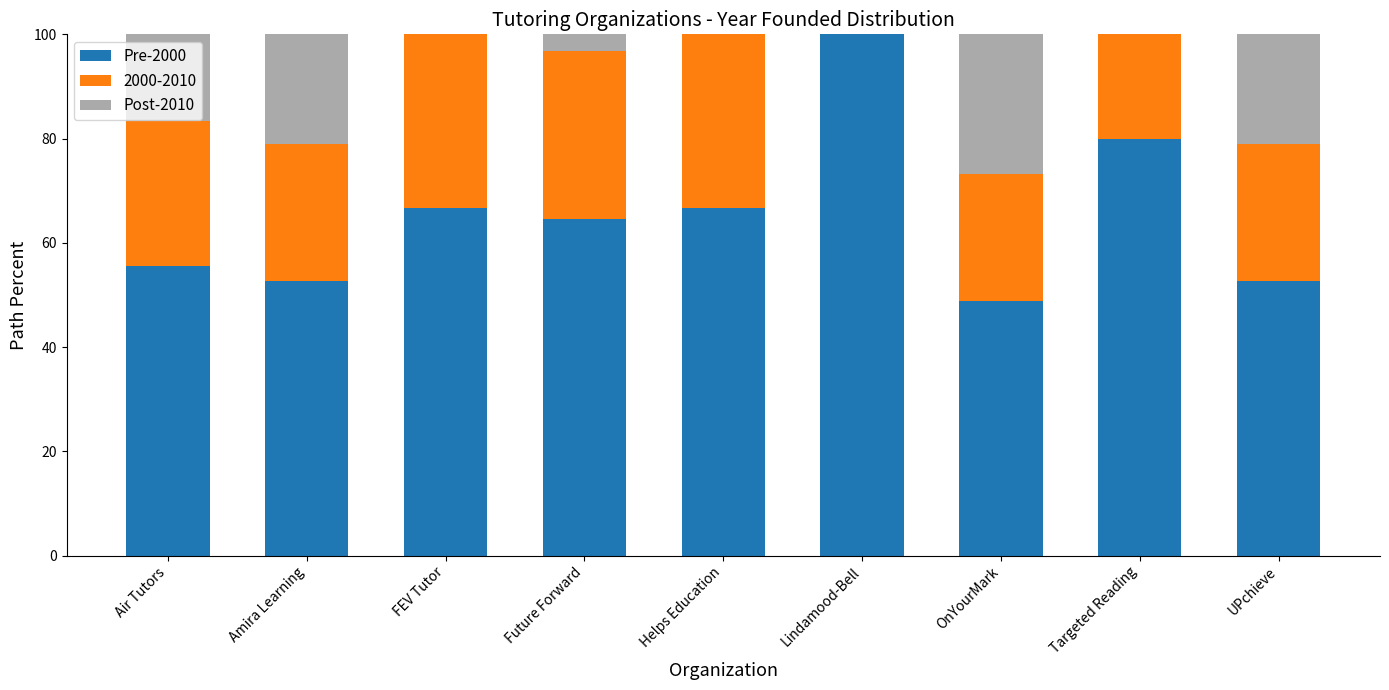

What are all the series names shown in the legend?

Pre-2000, 2000-2010, Post-2010